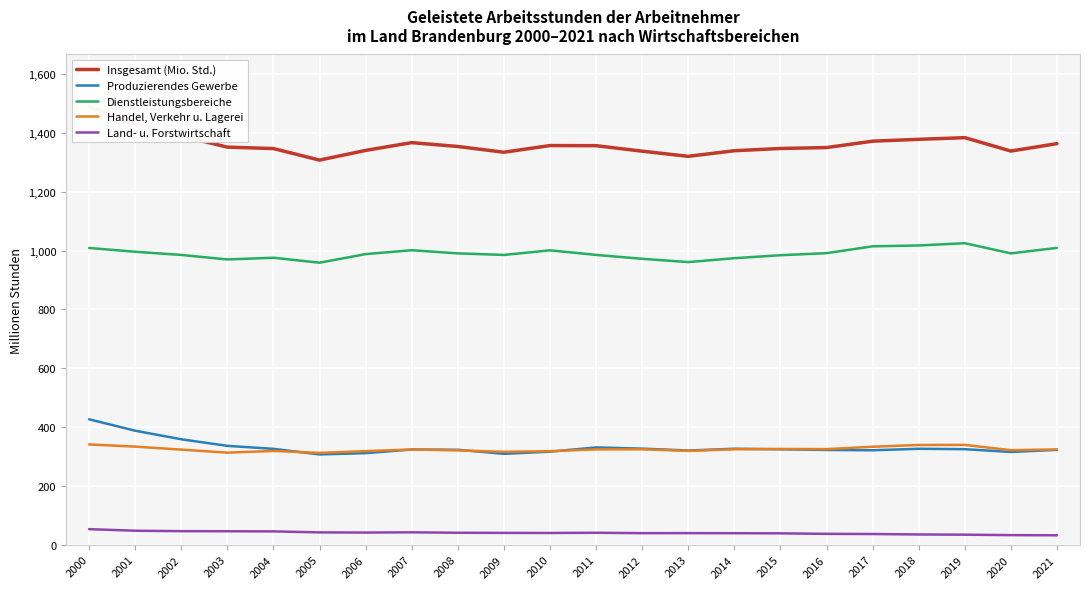

How many values in the Dienstleistungsbereiche series exceed 990?

11